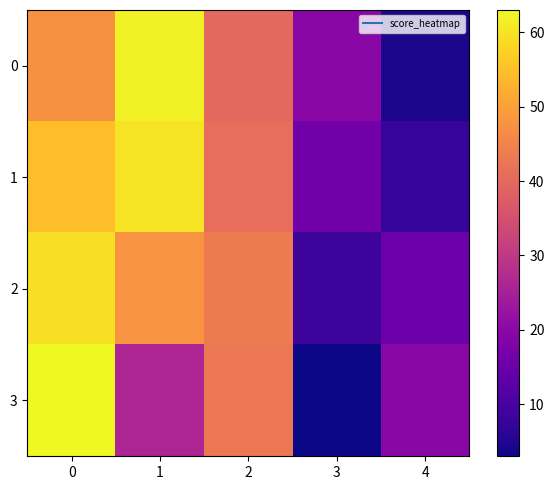

Which series has the largest total across all categories?

1